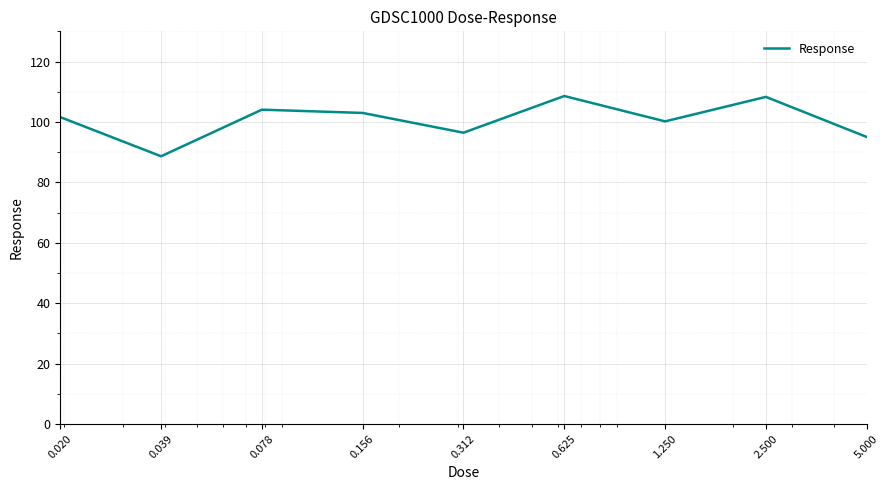

What is the smallest value displayed?

88.6